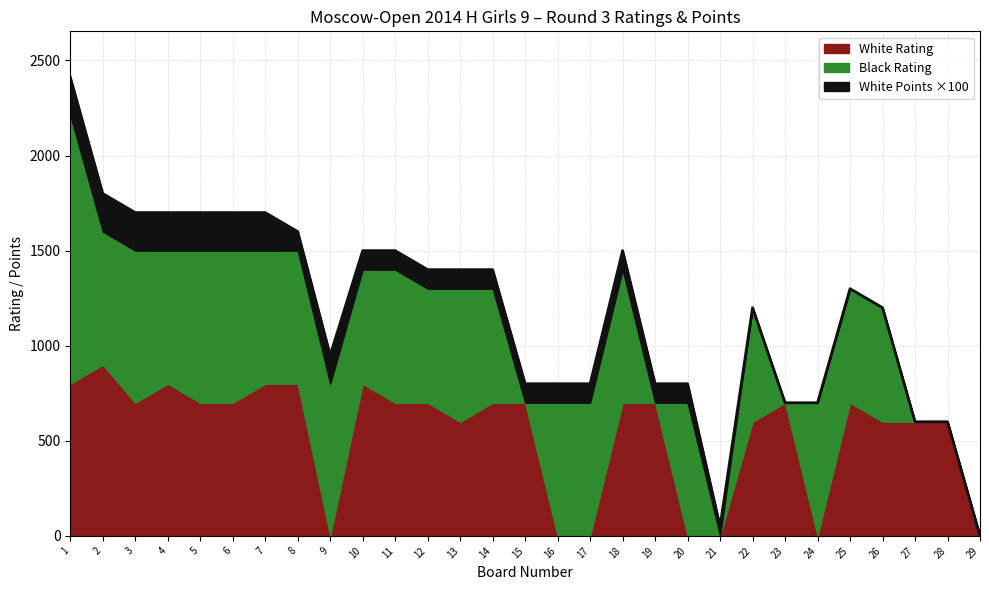

What is the value of the White Points point at the 3rd from the left?

2.0